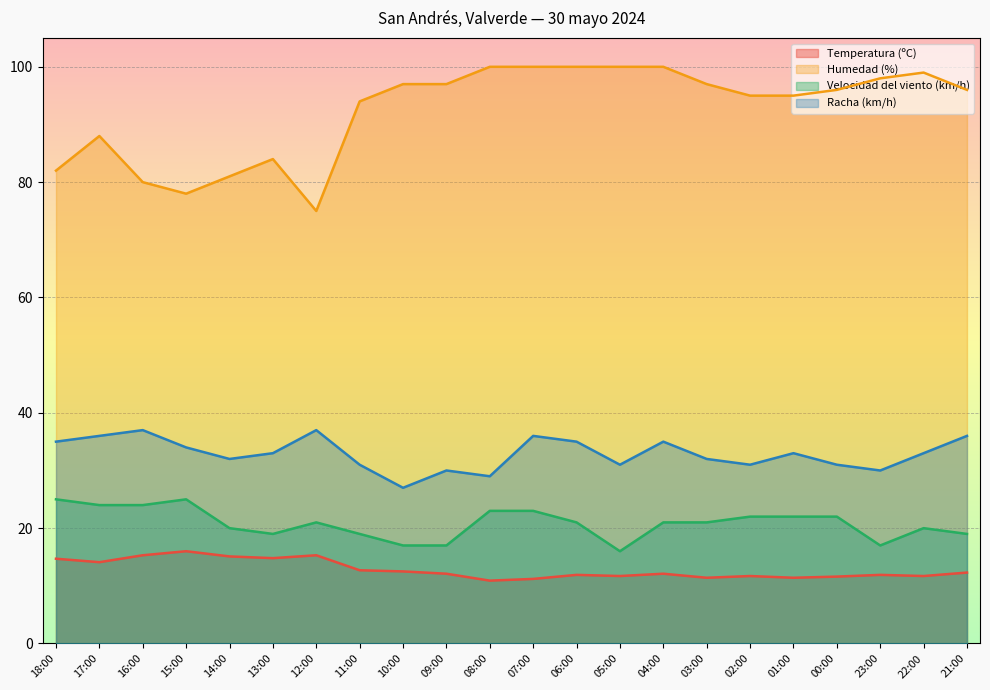

At which label does Temperatura (ºC) first exceed 12?

18:00